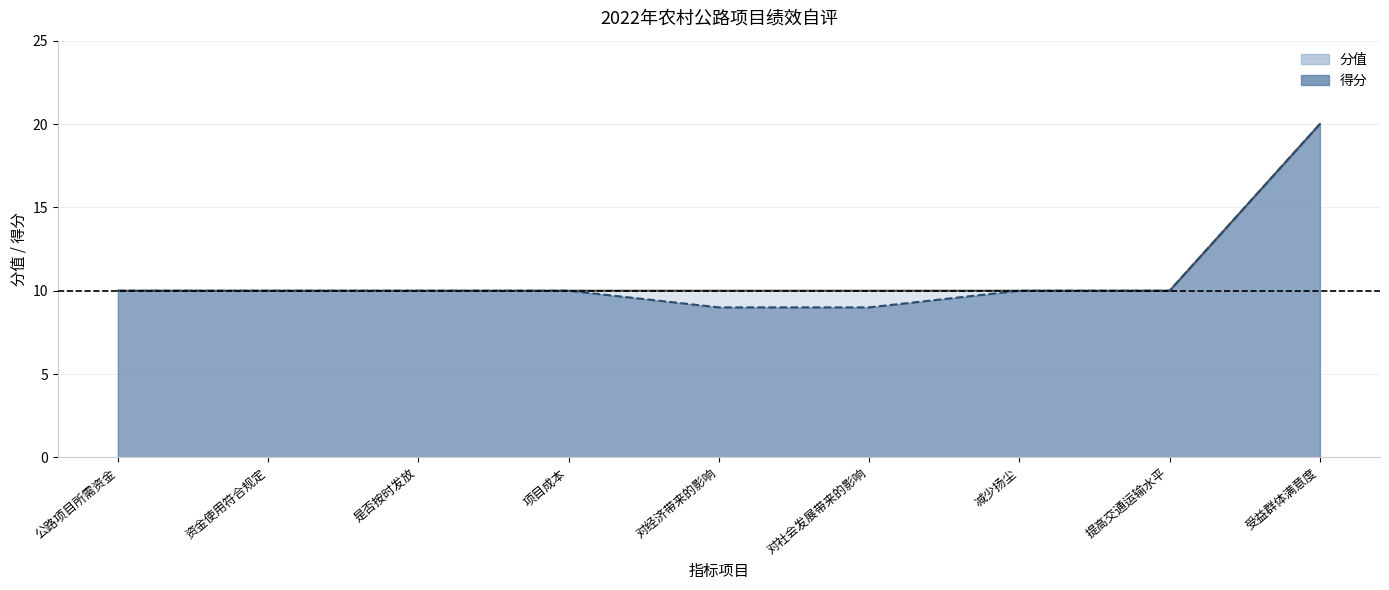

Reading right to left, what are all the values shown in this chart?

分值: 受益群体满意度=20	提高交通运输水平=10	减少扬尘=10	对社会发展带来的影响=10	对经济带来的影响=10	项目成本=10	是否按时发放=10	资金使用符合规定=10	公路项目所需资金=10
得分: 受益群体满意度=20	提高交通运输水平=10	减少扬尘=10	对社会发展带来的影响=9	对经济带来的影响=9	项目成本=10	是否按时发放=10	资金使用符合规定=10	公路项目所需资金=10